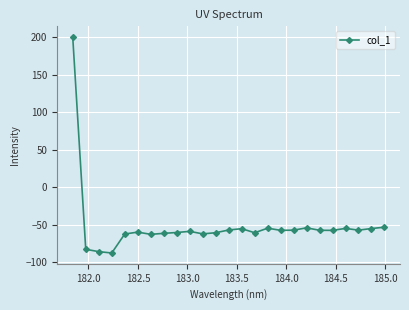

What is the value of the 20th point from the left?

-57.5